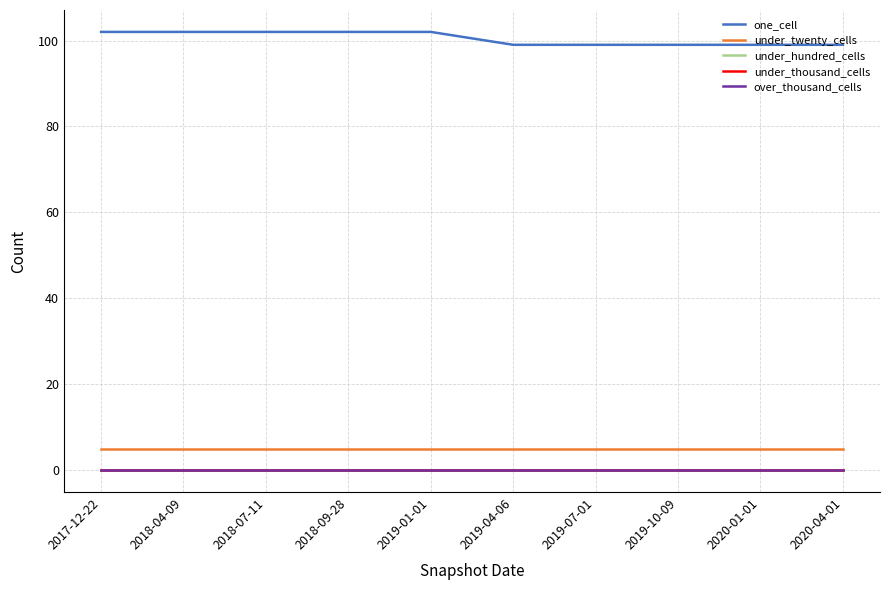

Which has a higher value, 2018-04-09 or 2019-07-01?

2018-04-09